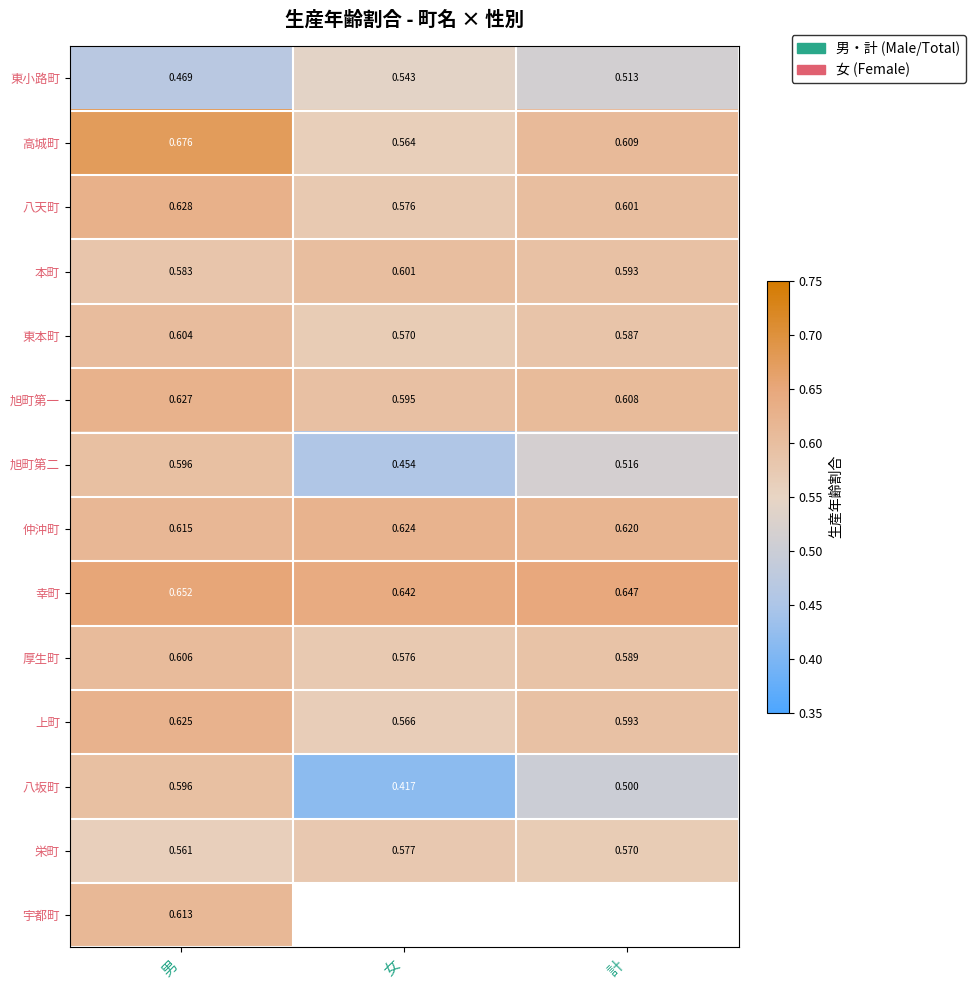

The value of 仲沖町 at 男 is 0.6. True or false?

True